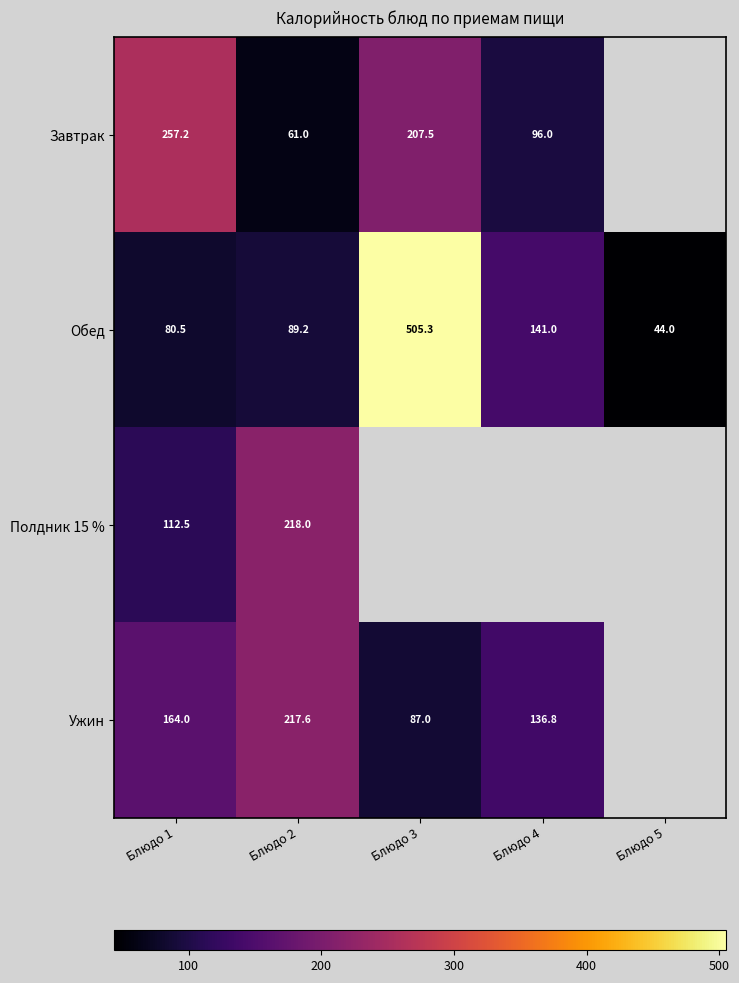

What is the total value across all series at Блюдо 2?

585.8